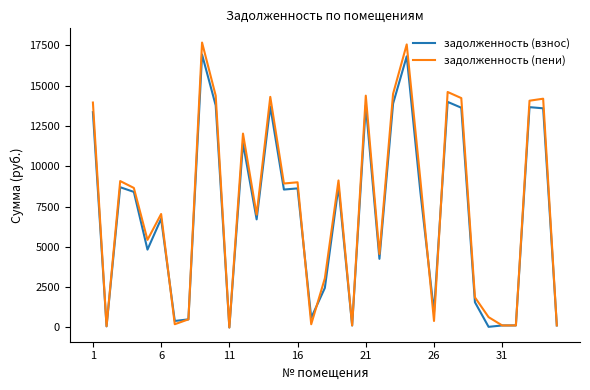

Which series has the largest range (max minus min)?

задолженность (пени)